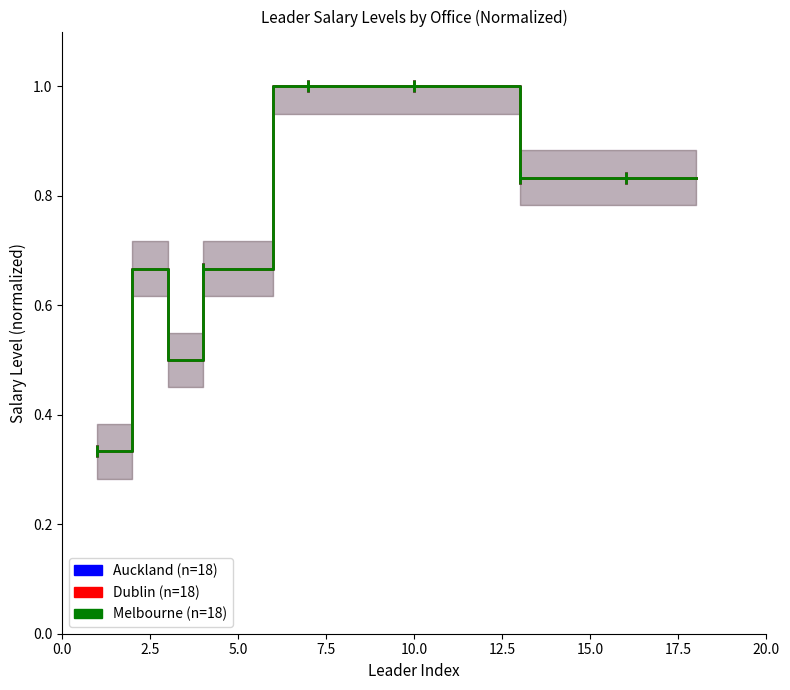

Does the chart display data point markers on the line(s)?

No